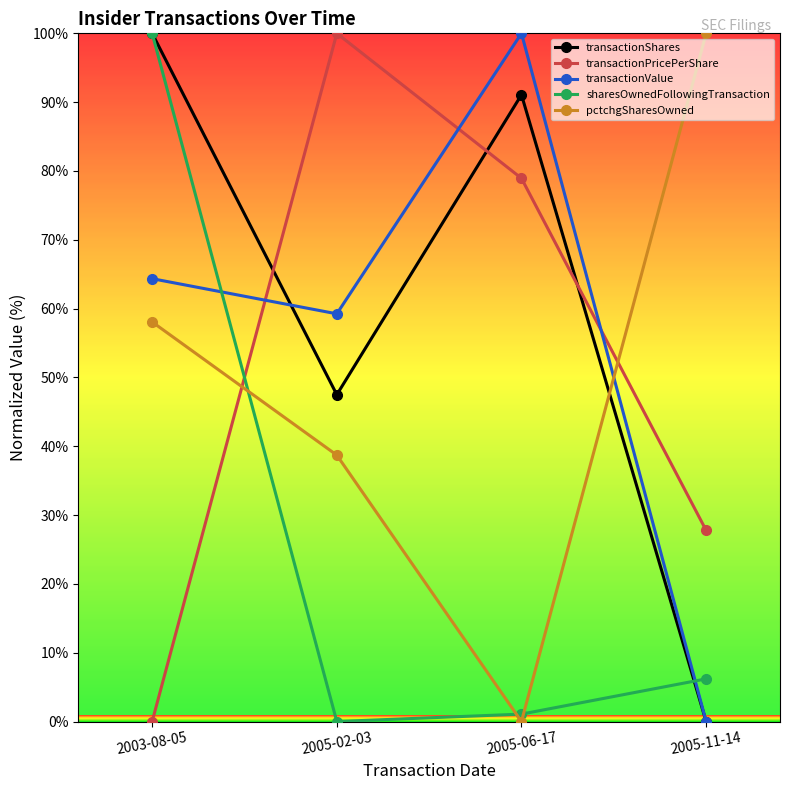

What is the total value across all series at 2005-02-03?

245.4